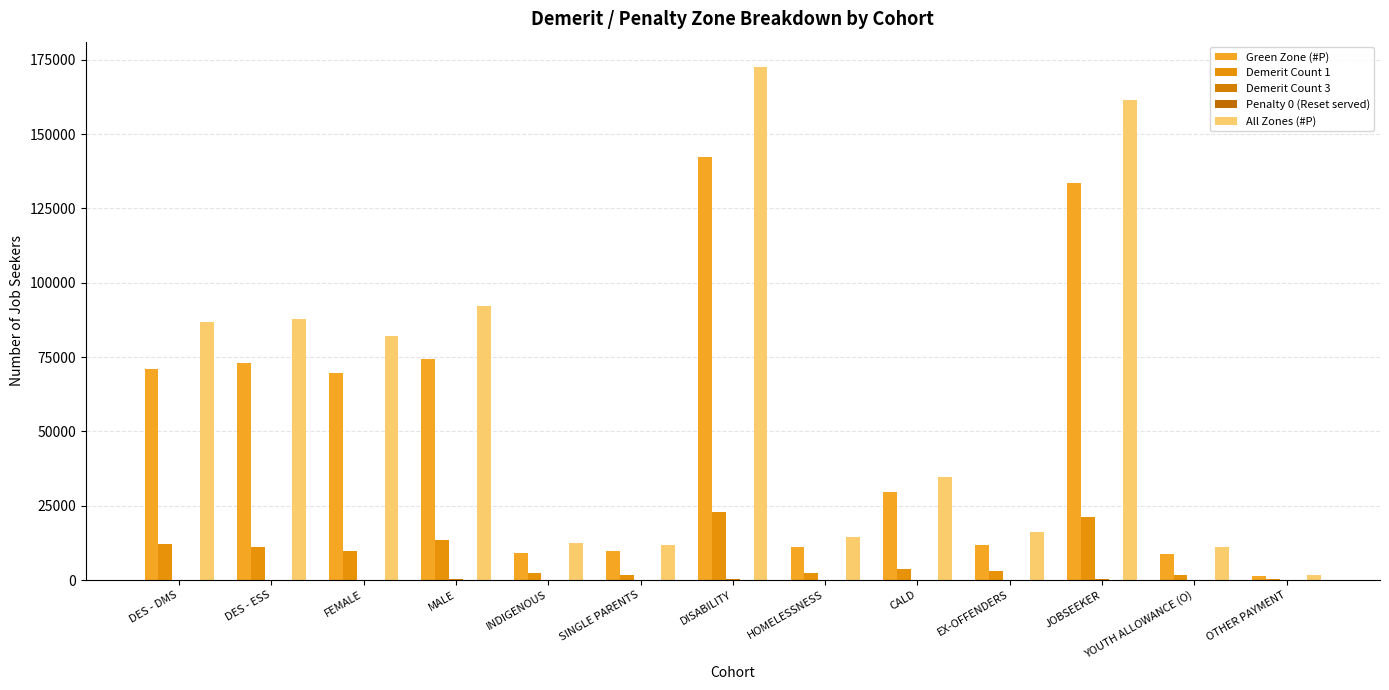

How many data points does each series have?

13